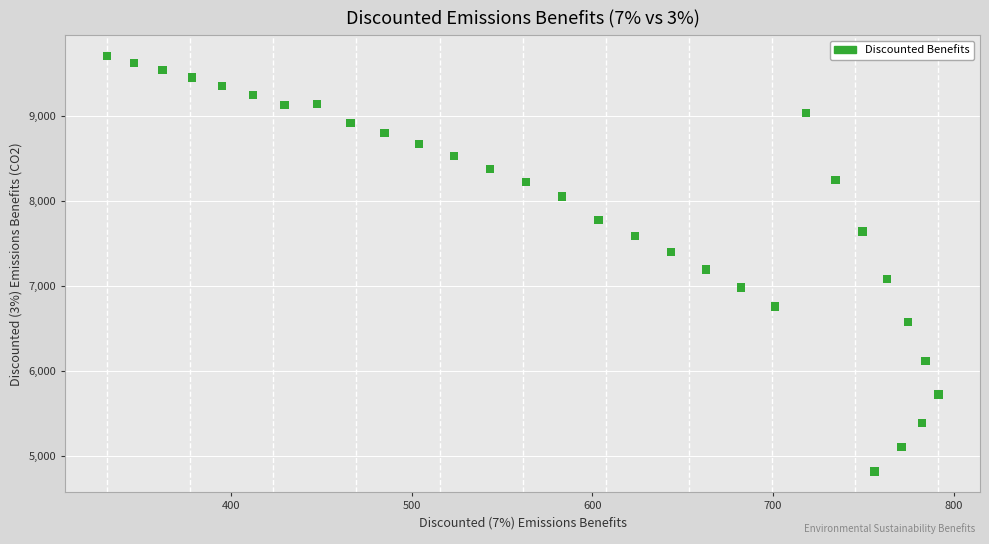

What Y value in the scatter plot is closest to 7262?

7196.1